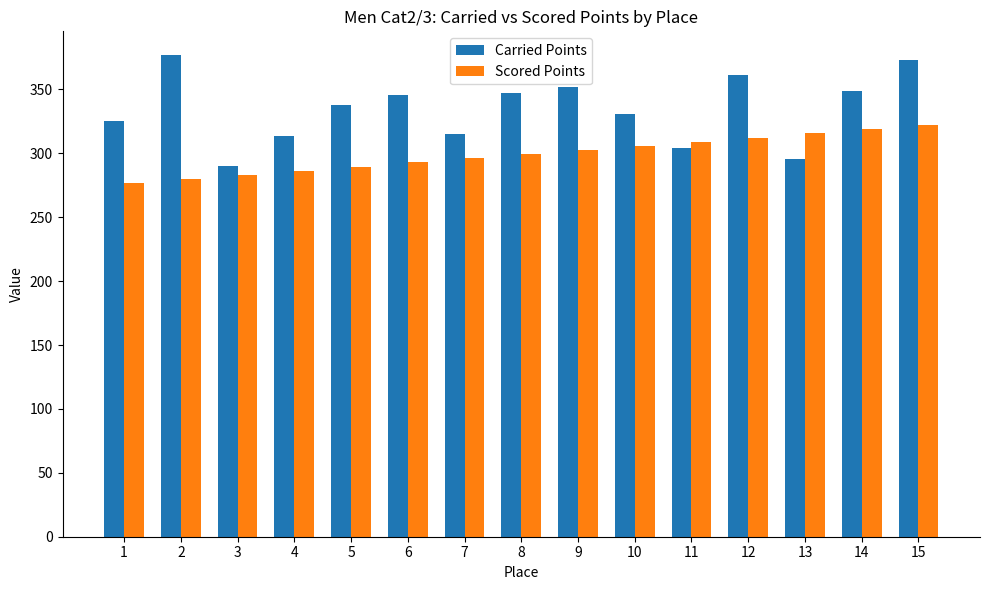

Which series has the largest total across all categories?

Carried Points